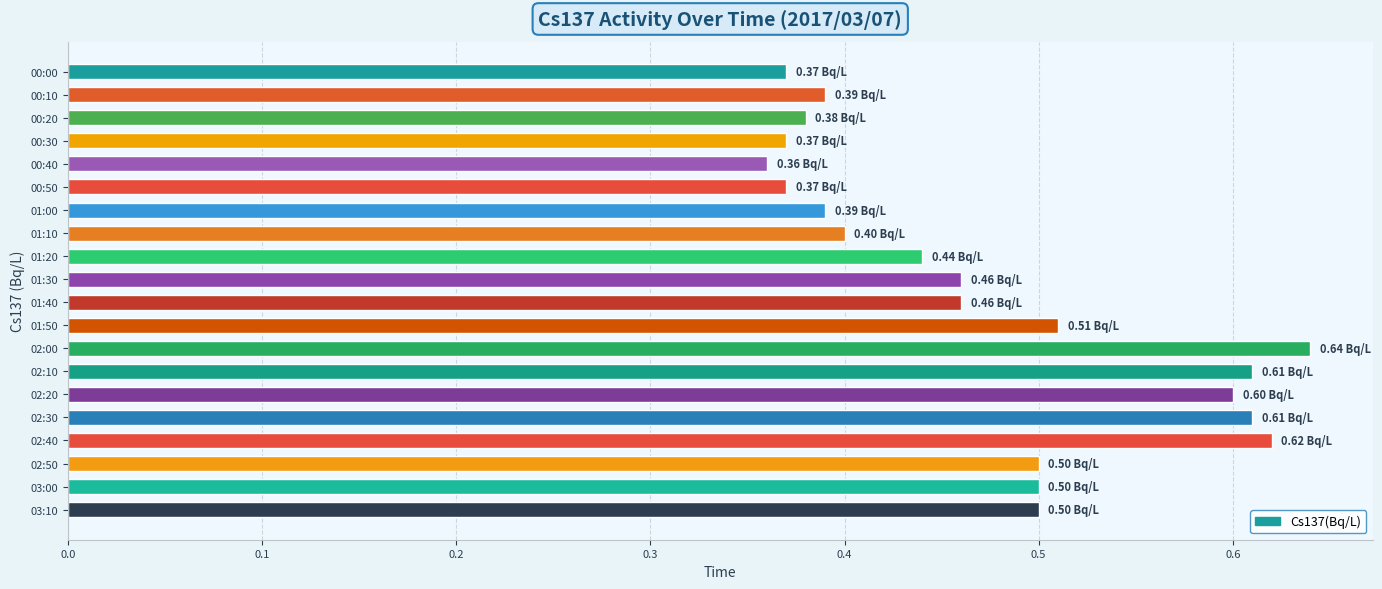

What is the difference between the maximum and minimum values?

0.3